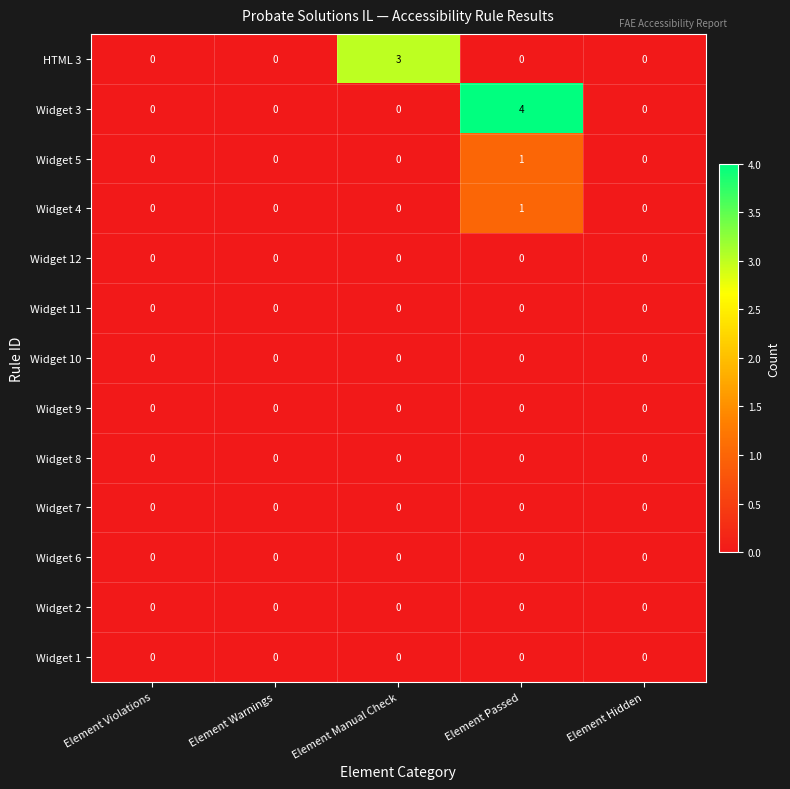

Which series has the largest range (max minus min)?

Widget 3